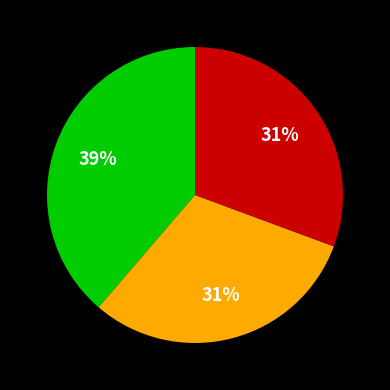

To the nearest percent, what is the average slice percentage?

33%